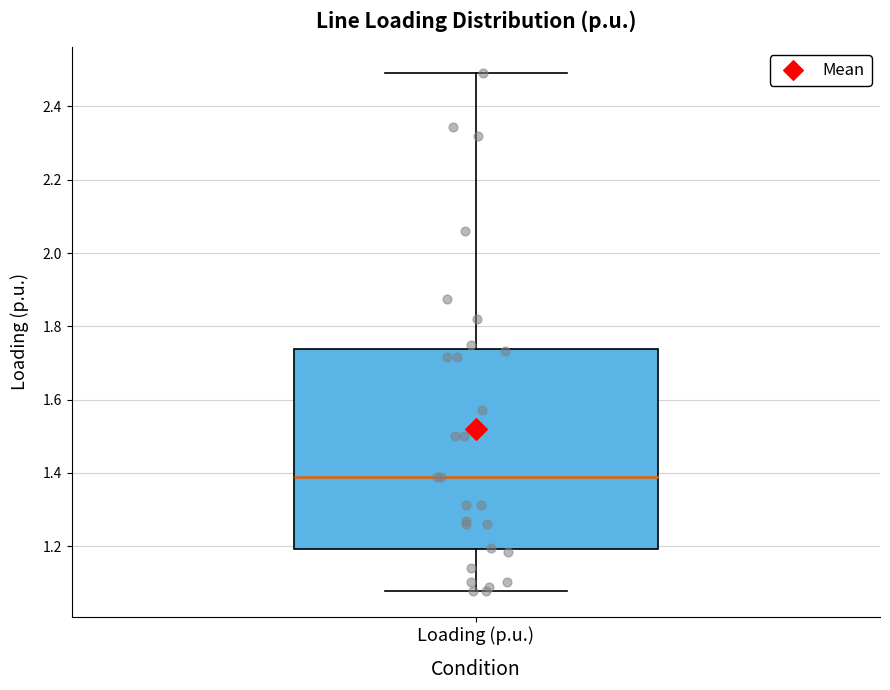

Where is the lower edge of the box for Loading (p.u.) on the y-axis? The values are not printed on the chart, so give them approximately, as read against the axis.

1.20